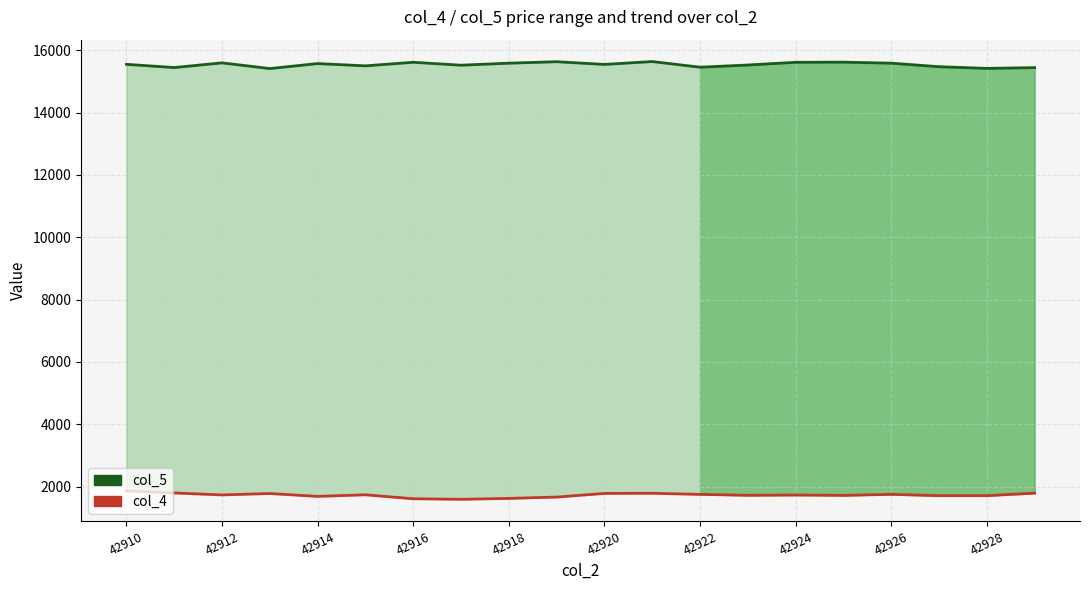

True or false: col_5 (High) has a value of 15527 at 13.

True